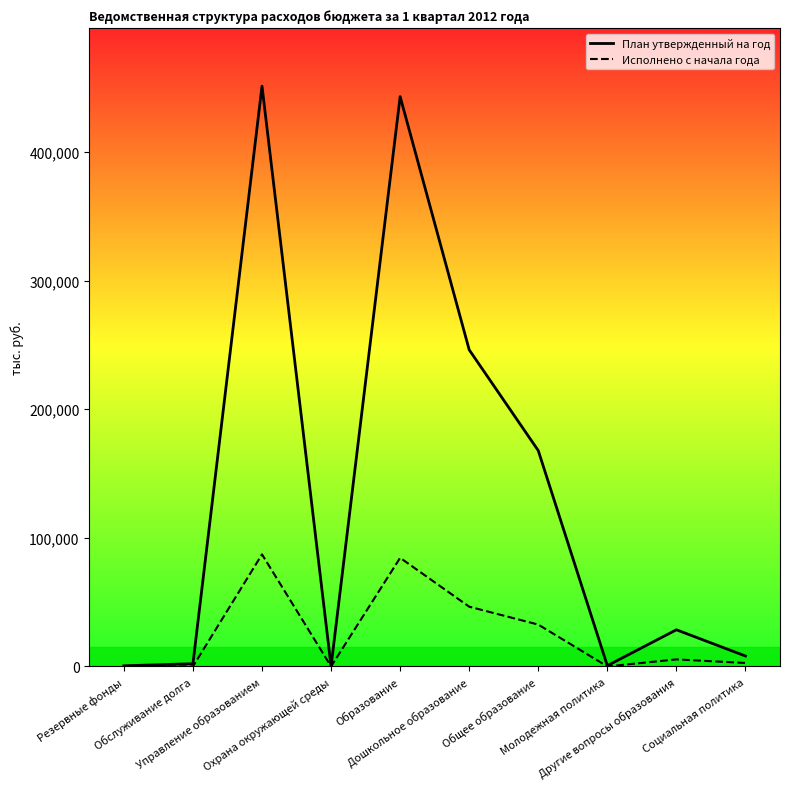

What is the label of the 2nd point from the right?

Другие вопросы образования